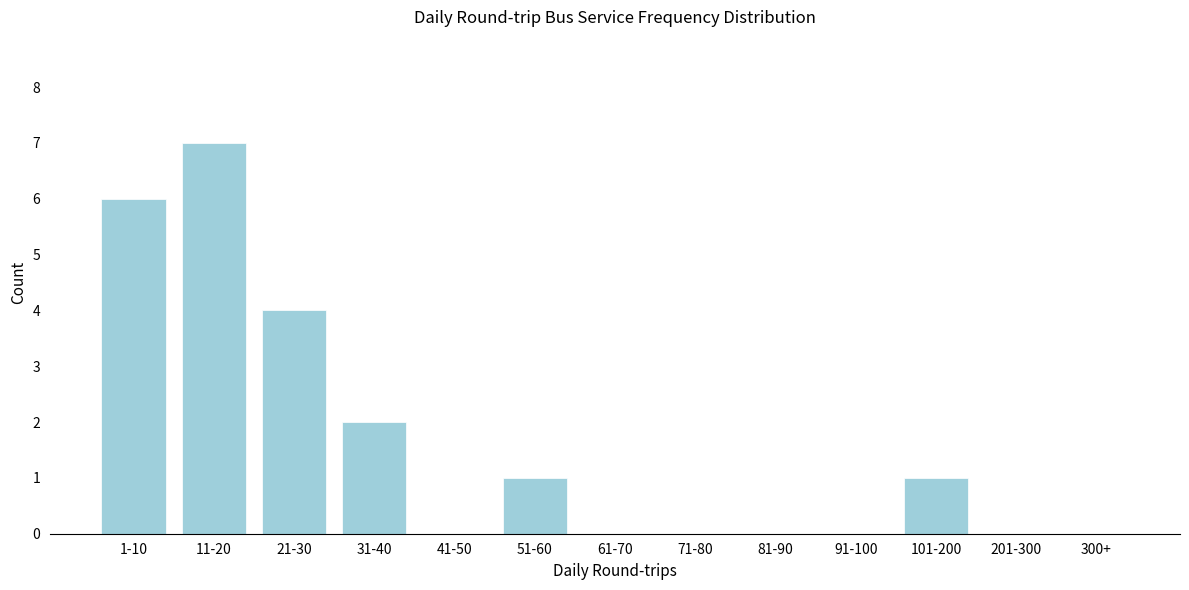

Reading left to right, transcribe all the data shown in this chart.

1-10=6	11-20=7	21-30=4	31-40=2	41-50=0	51-60=1	61-70=0	71-80=0	81-90=0	91-100=0	101-200=1	201-300=0	300+=0